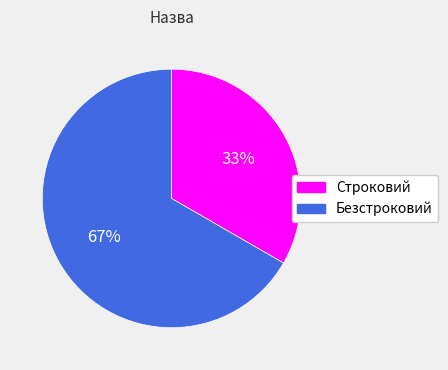

Do Безстроковий and Строковий together represent more than half of the pie?

Yes